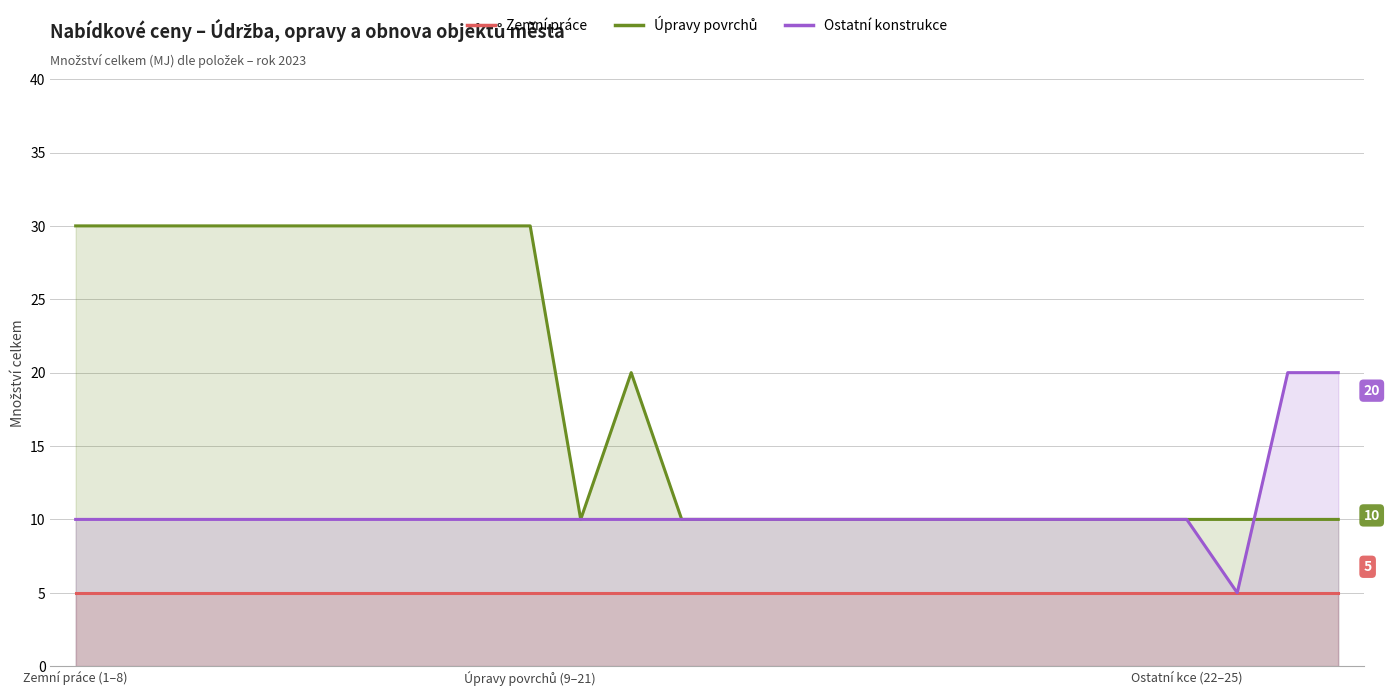

The Úpravy povrchů series shows 40 at 8. True or false?

False